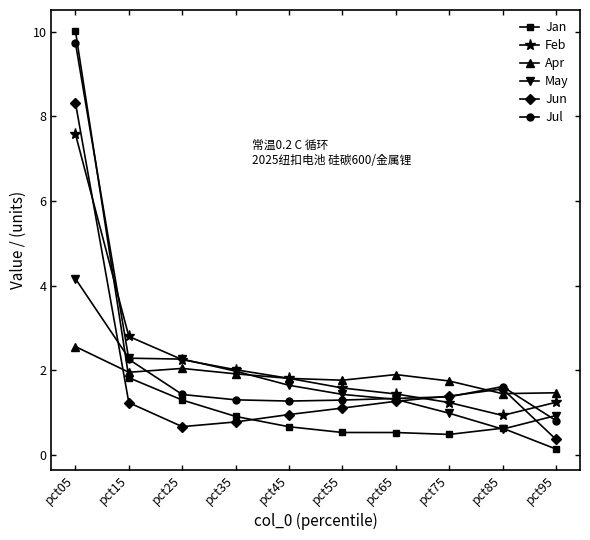

What is the spread (max minus min) of values at pct25?

1.6